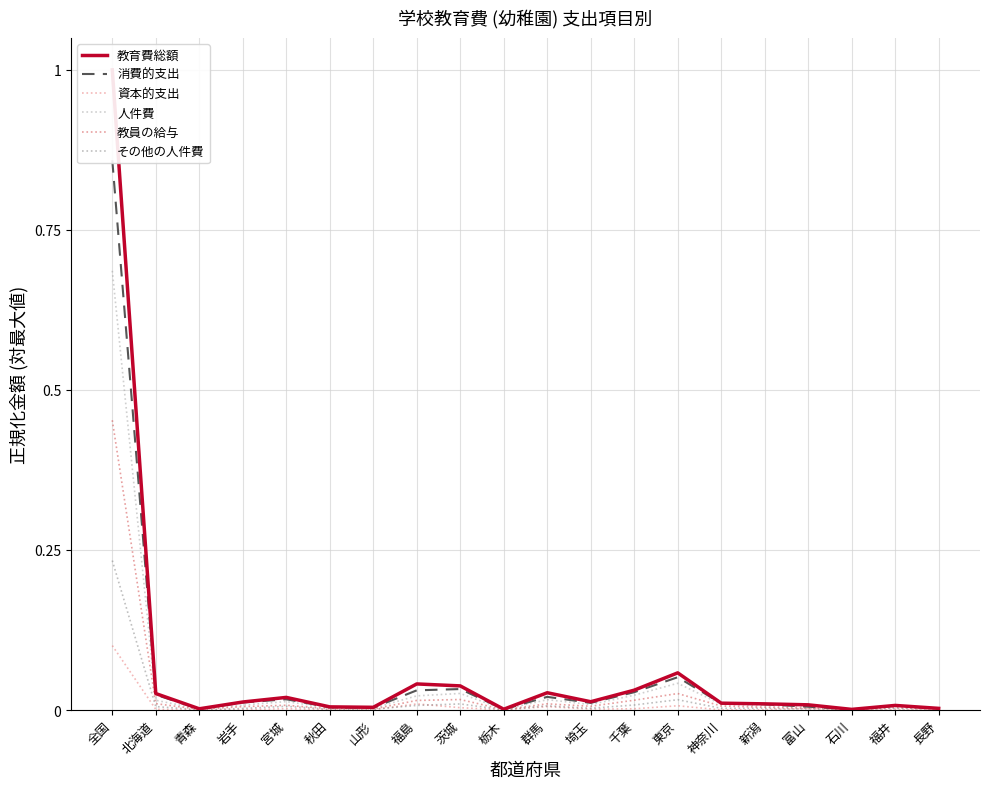

The 消費的支出 series shows 0.0 at 福井. True or false?

False